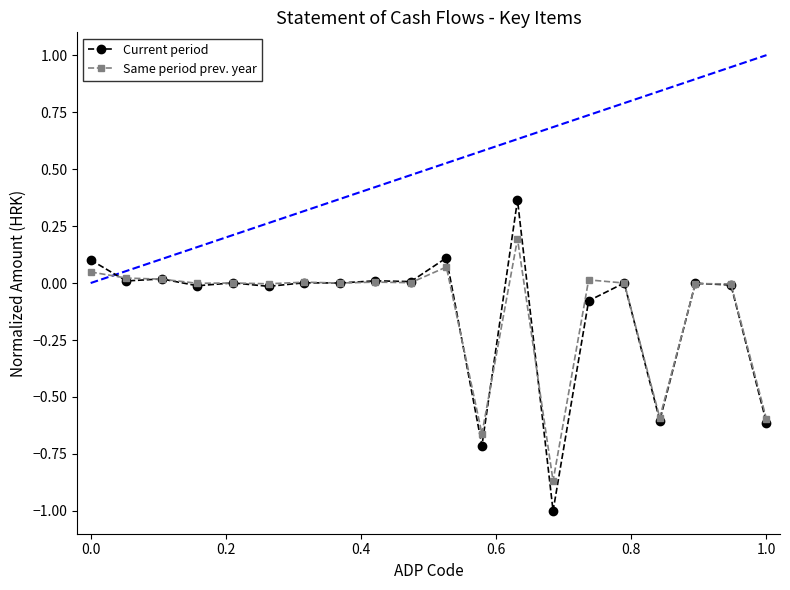

What is the smallest value displayed?

-1.0